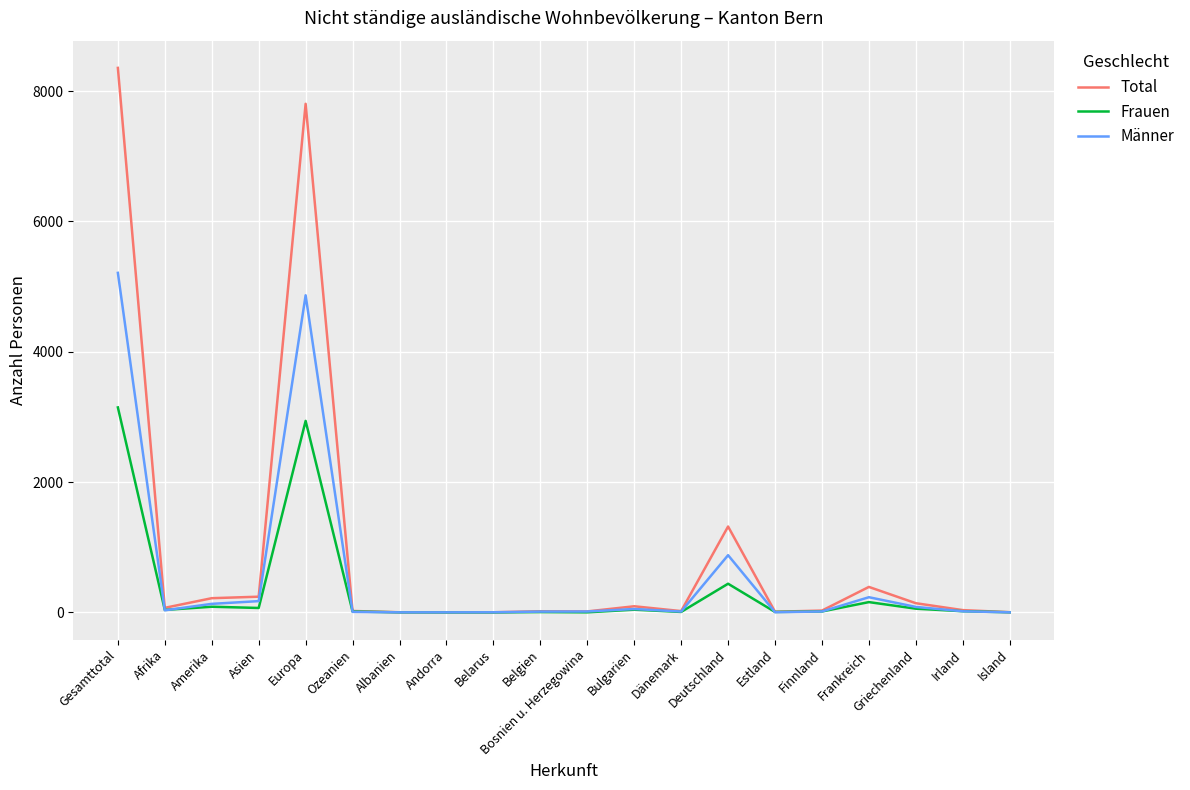

Which series has the widest spread of values?

Total